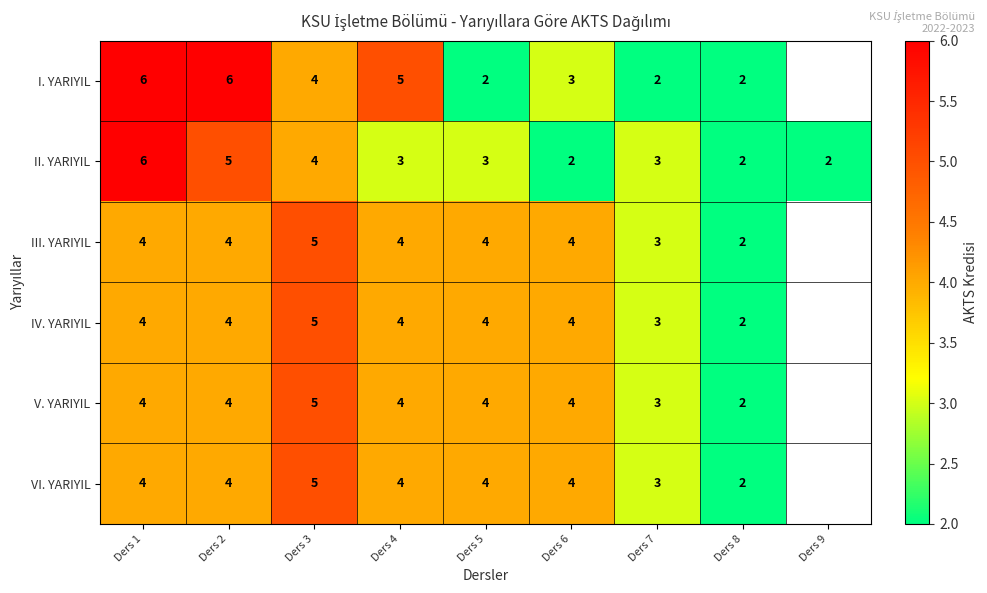

The III. YARIYIL series shows 3.2 at Ders 3. True or false?

False